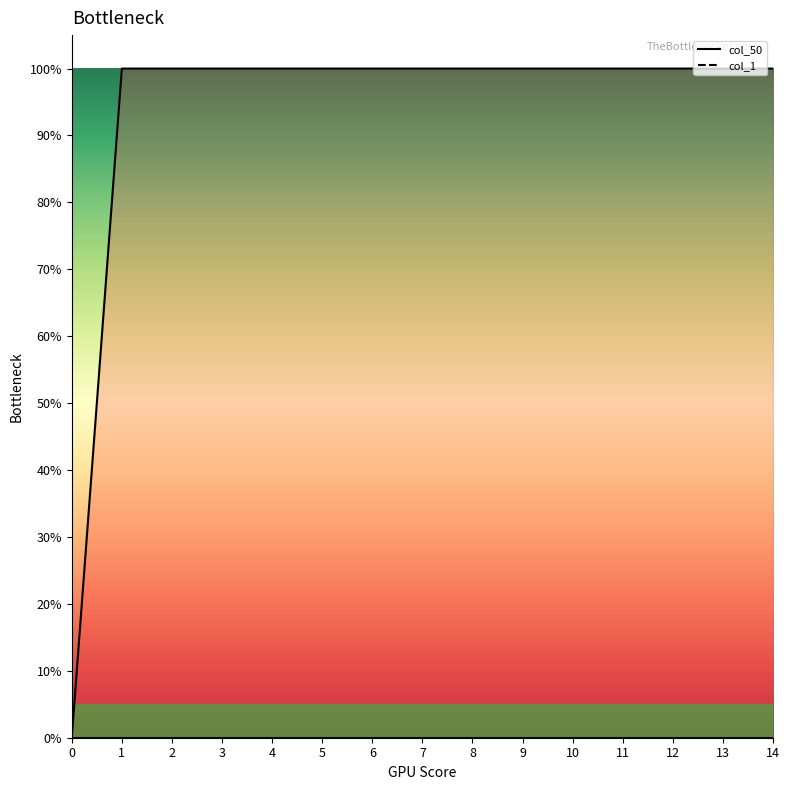

What is the sum of all col_1 line values?

14